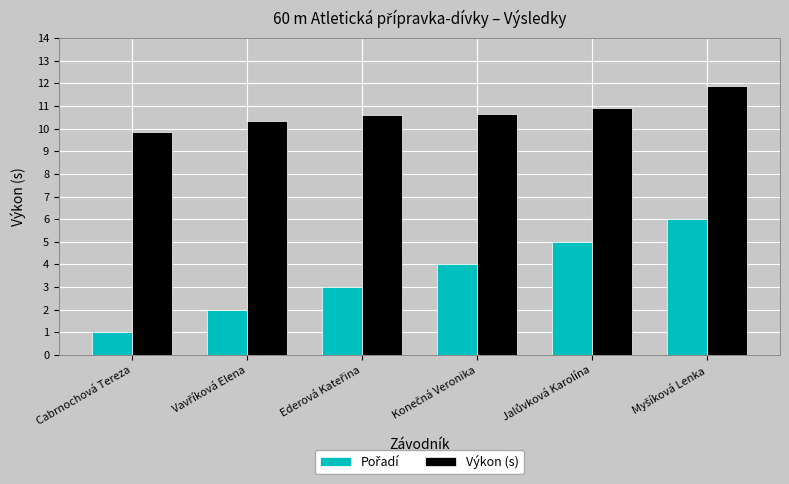

How many bars are there in each group?

2